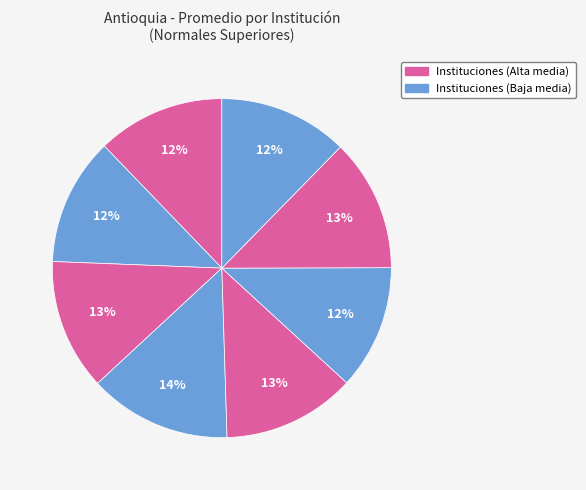

How many slices are in this pie chart?

8